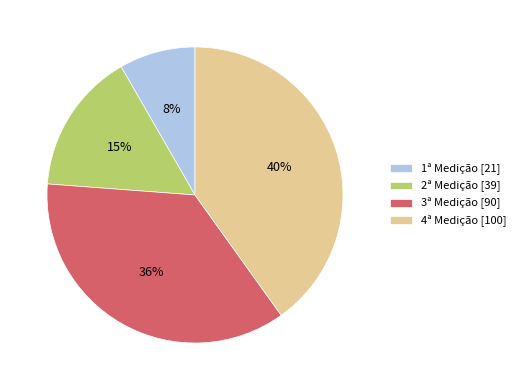

To the nearest percent, what is the difference between the largest and smallest slice percentages?

32%